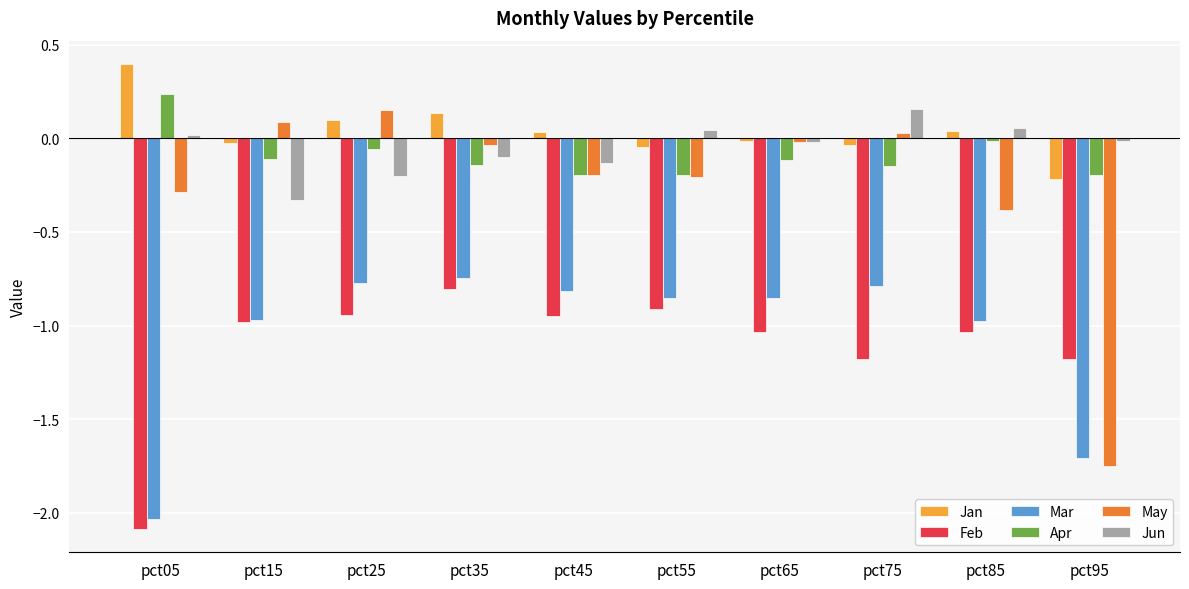

At how many categories does at least one series exceed 0?

8